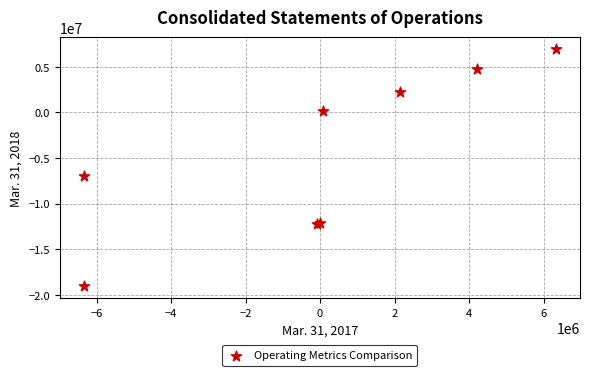

What Y value in the scatter plot is closest to -6061156?

-6984169